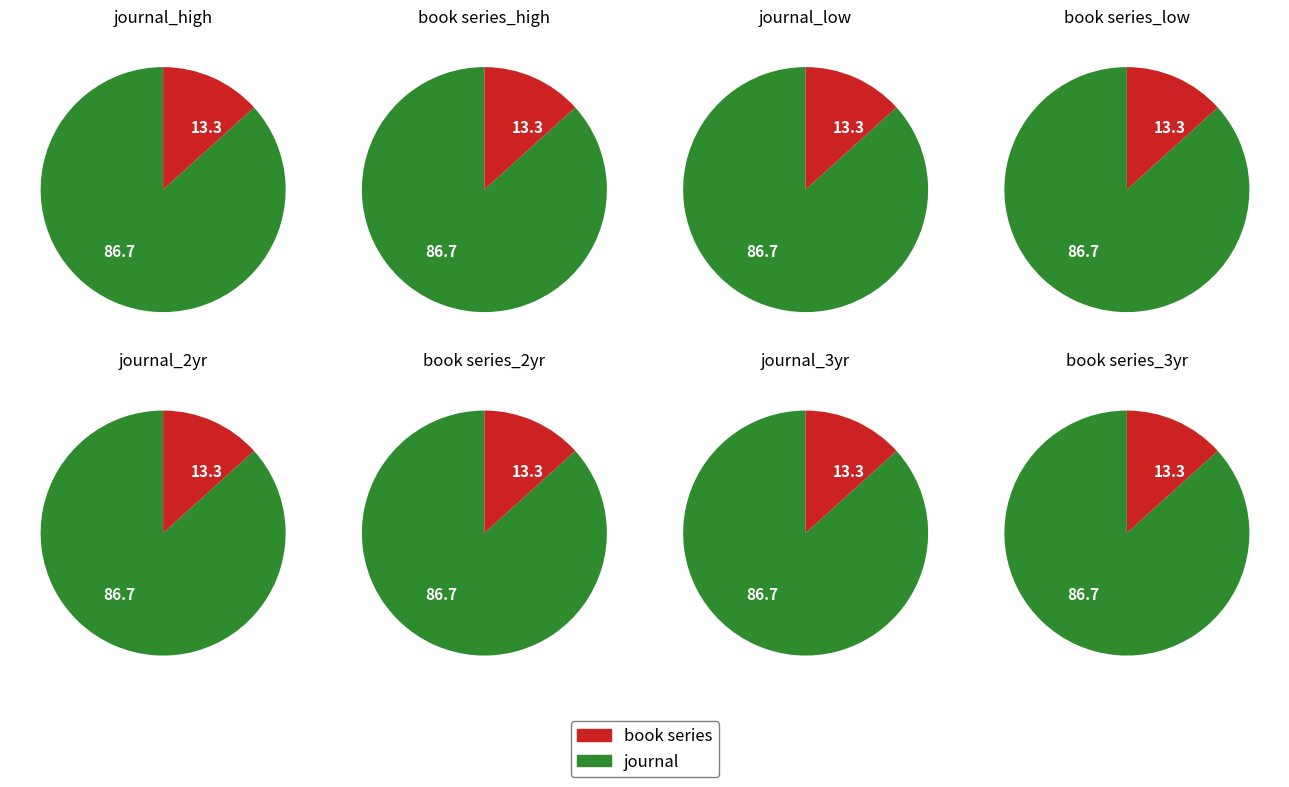

What portion of the pie excludes journal?

13.3%